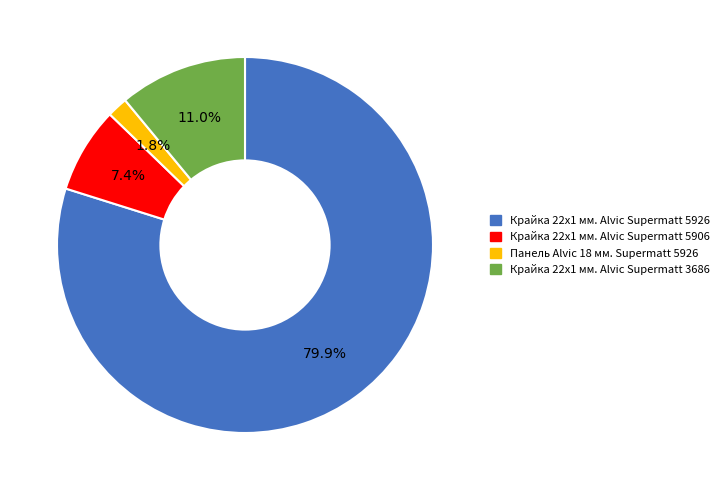

Count the number of slices in the pie.

4